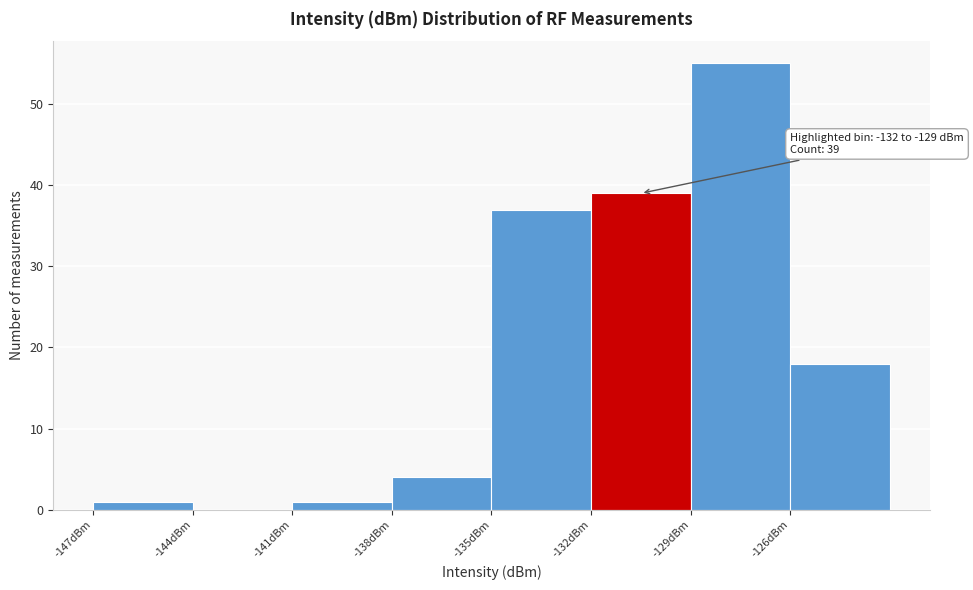

Which range on the x-axis has the tallest bar?

-129 to -126